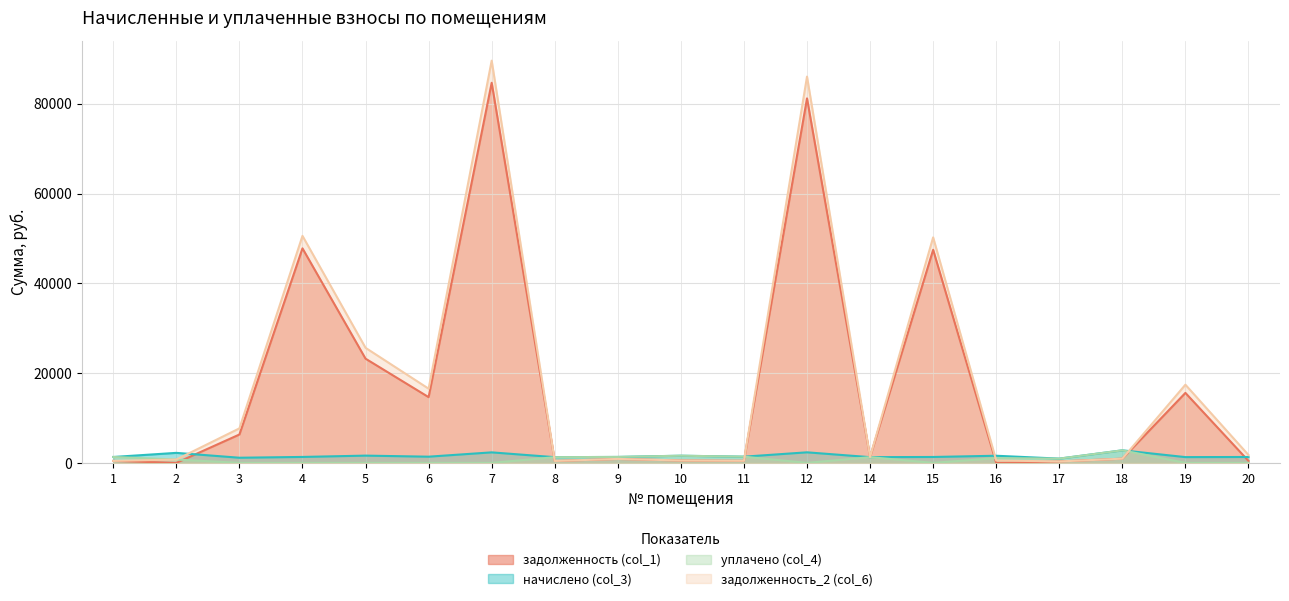

What is the minimum value for задолженность_2 (col_6)?

314.0